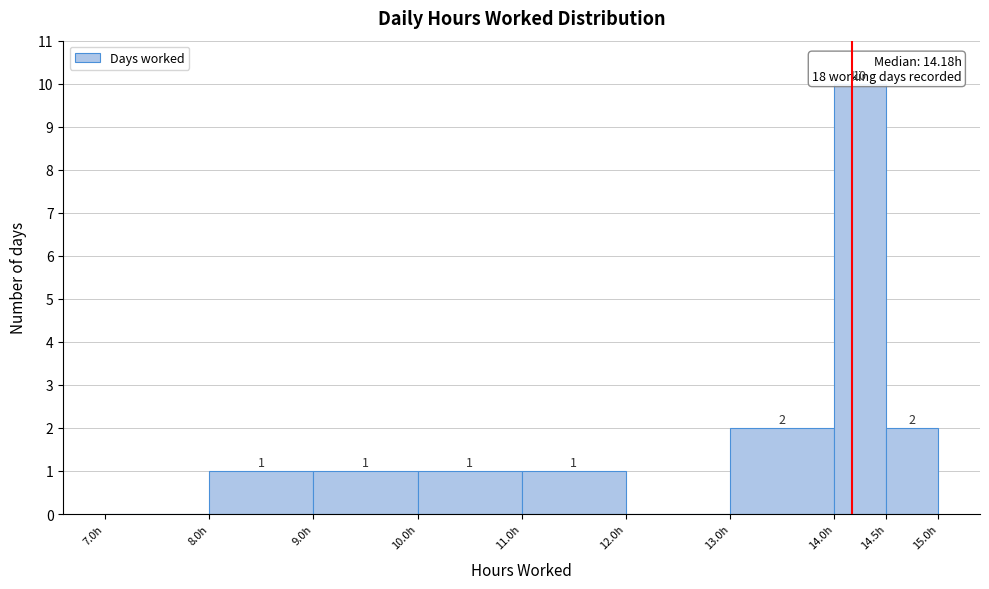

Which range on the x-axis has the tallest bar?

14.0 to 14.5